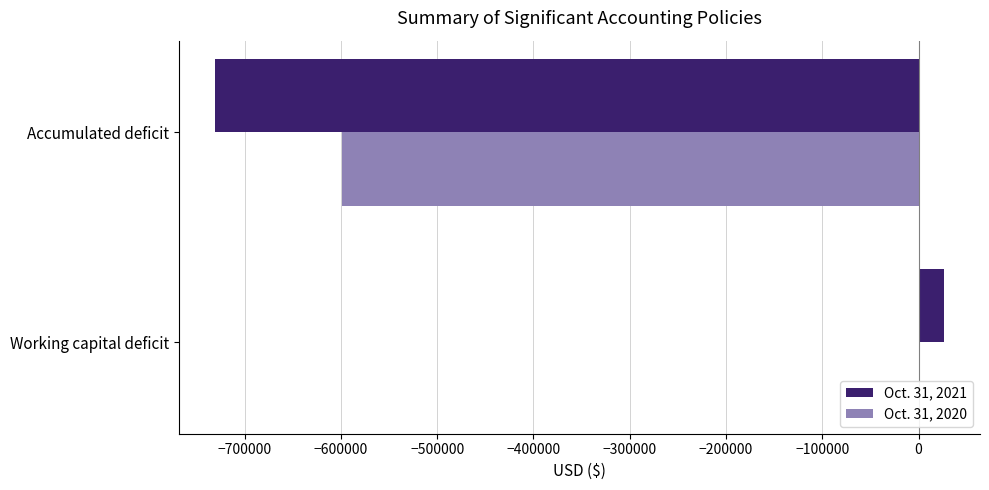

Which series changed the most between Working capital deficit and Accumulated deficit?

Oct. 31, 2021